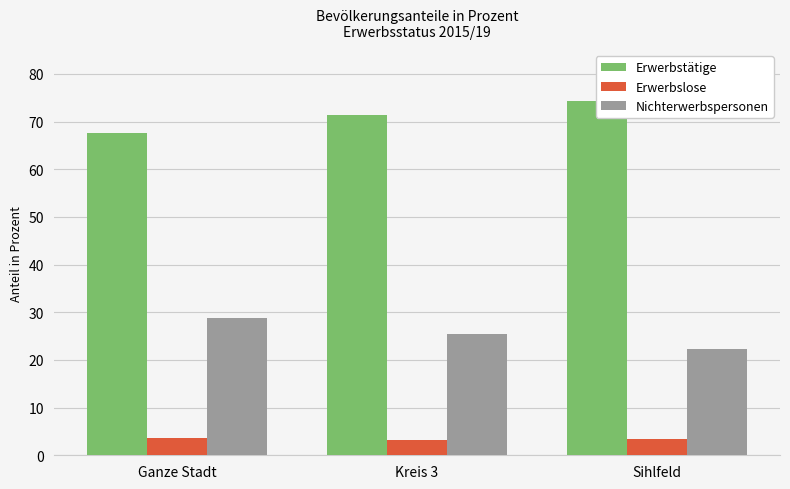

What is the label of the 3rd bar from the right?

Ganze Stadt